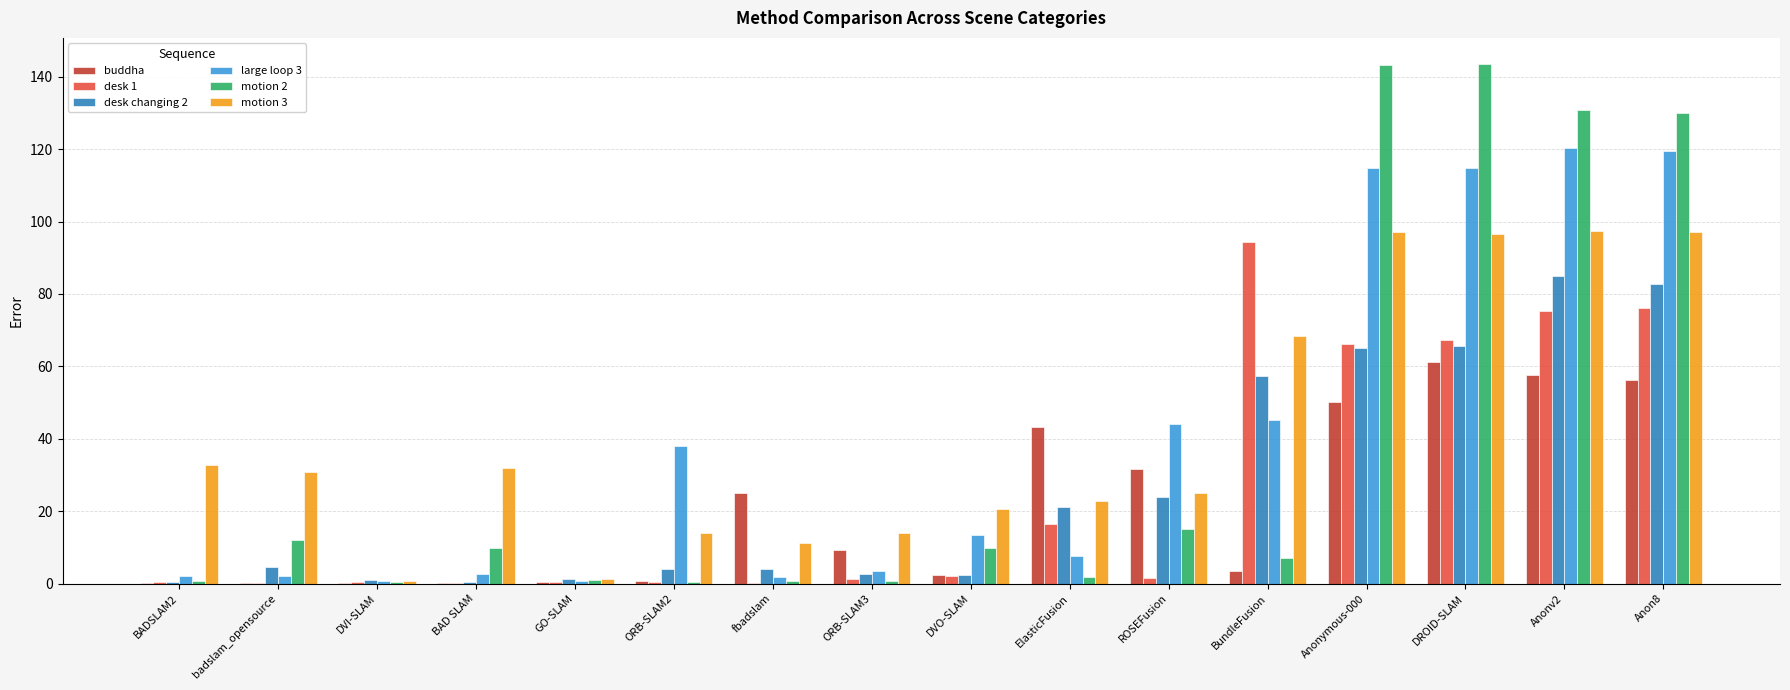

Is the value of motion 2 at BundleFusion greater than the value of desk changing 2 at ROSEFusion?

No